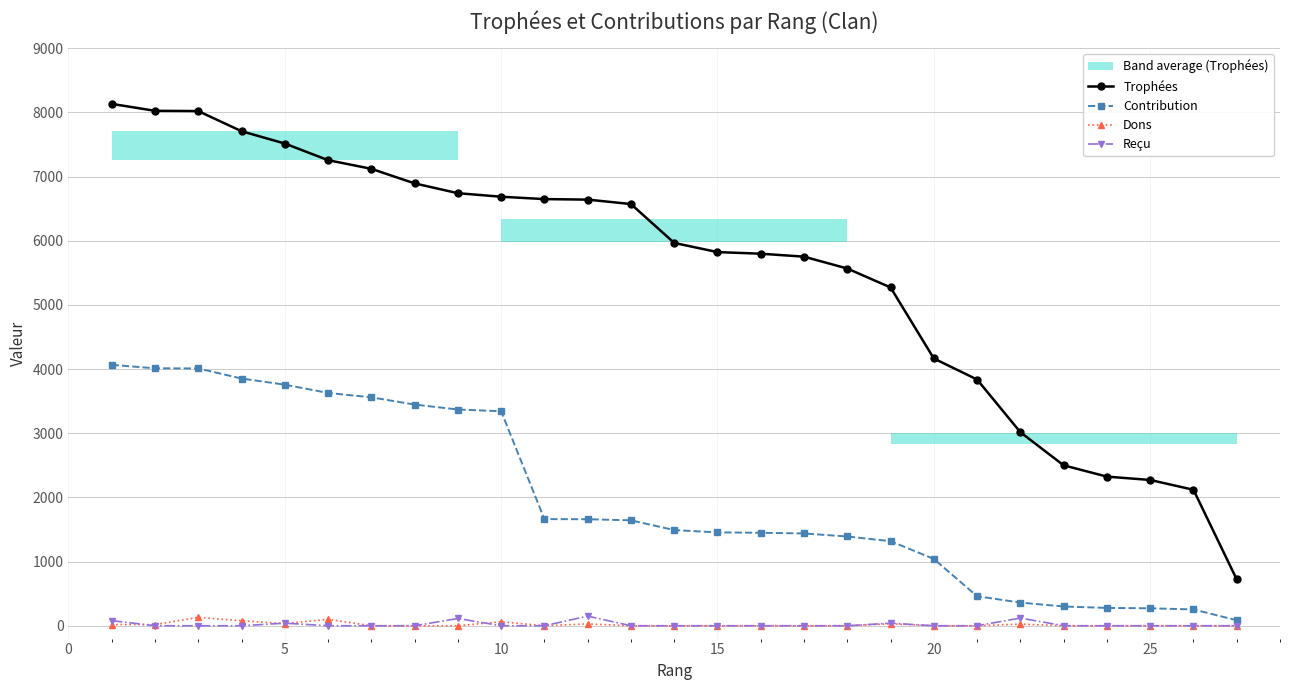

True or false: Dons and Trophées intersect in this chart.

False